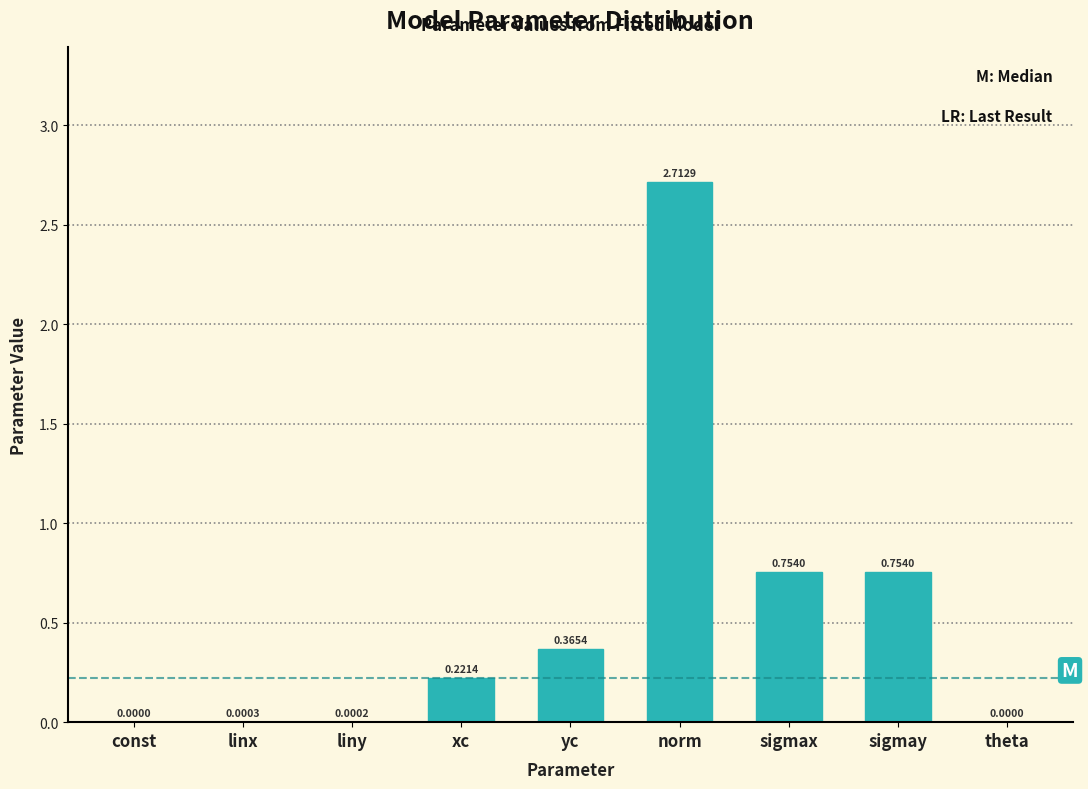

Which category has the highest value across all series?

norm